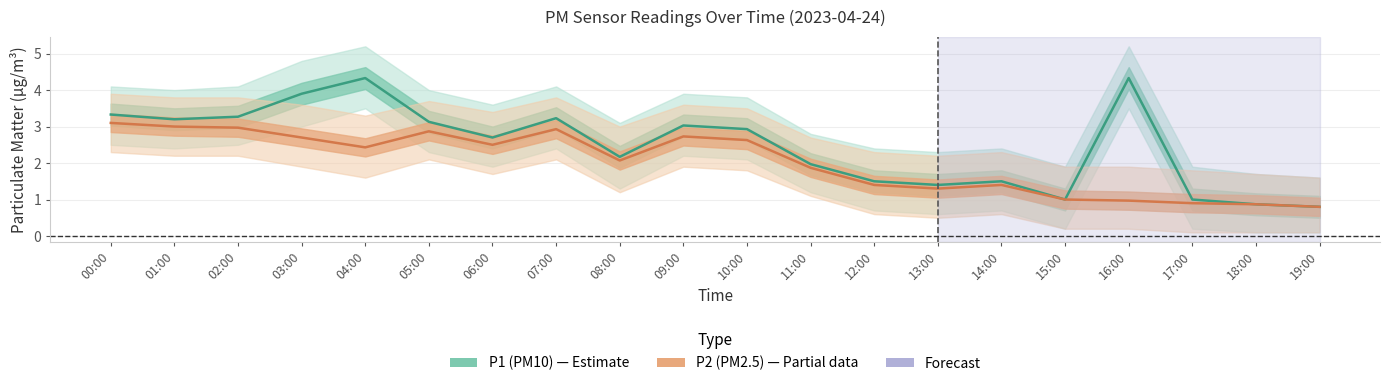

True or false: P1 (PM10) and P2 (PM2.5) intersect in this chart.

False